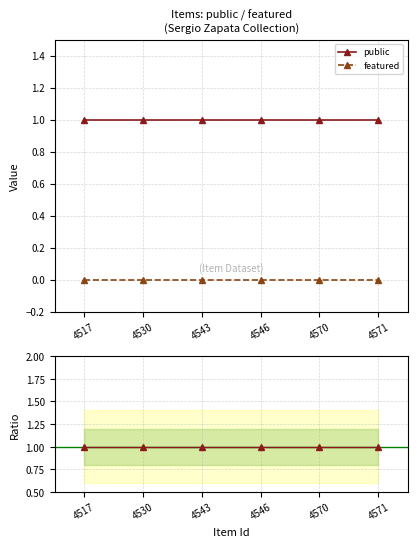

List the series in order of their peak value, lowest first.

featured, public